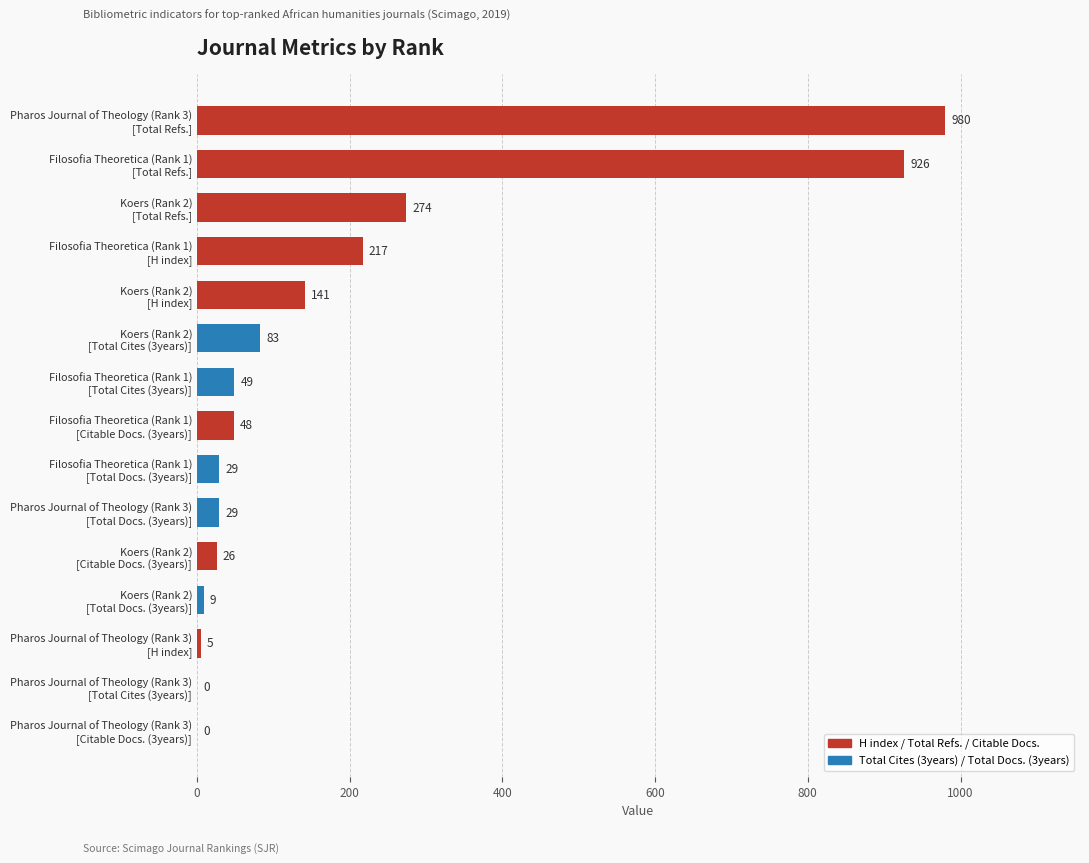

What is the sum of all values?

2816